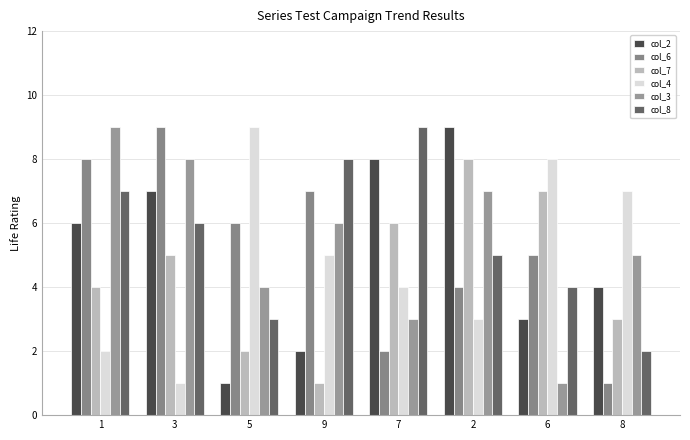

Reading left to right, list all the values displayed in this chart.

col_2: 1=6	3=7	5=1	9=2	7=8	2=9	6=3	8=4
col_6: 1=8	3=9	5=6	9=7	7=2	2=4	6=5	8=1
col_7: 1=4	3=5	5=2	9=1	7=6	2=8	6=7	8=3
col_4: 1=2	3=1	5=9	9=5	7=4	2=3	6=8	8=7
col_3: 1=9	3=8	5=4	9=6	7=3	2=7	6=1	8=5
col_8: 1=7	3=6	5=3	9=8	7=9	2=5	6=4	8=2